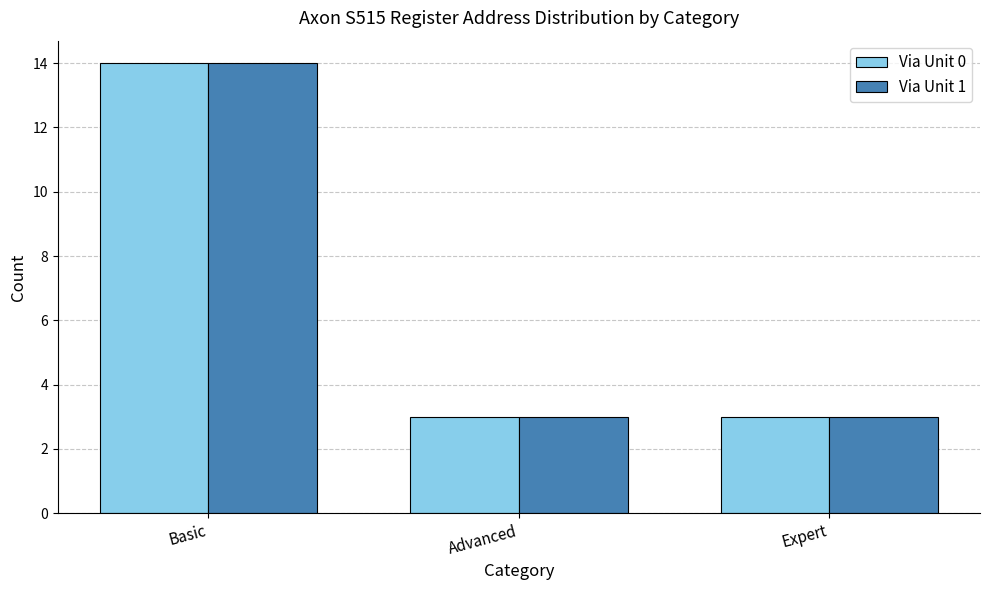

Reading left to right, transcribe all the data shown in this chart.

Via Unit 0: 14	3	3
Via Unit 1: 14	3	3